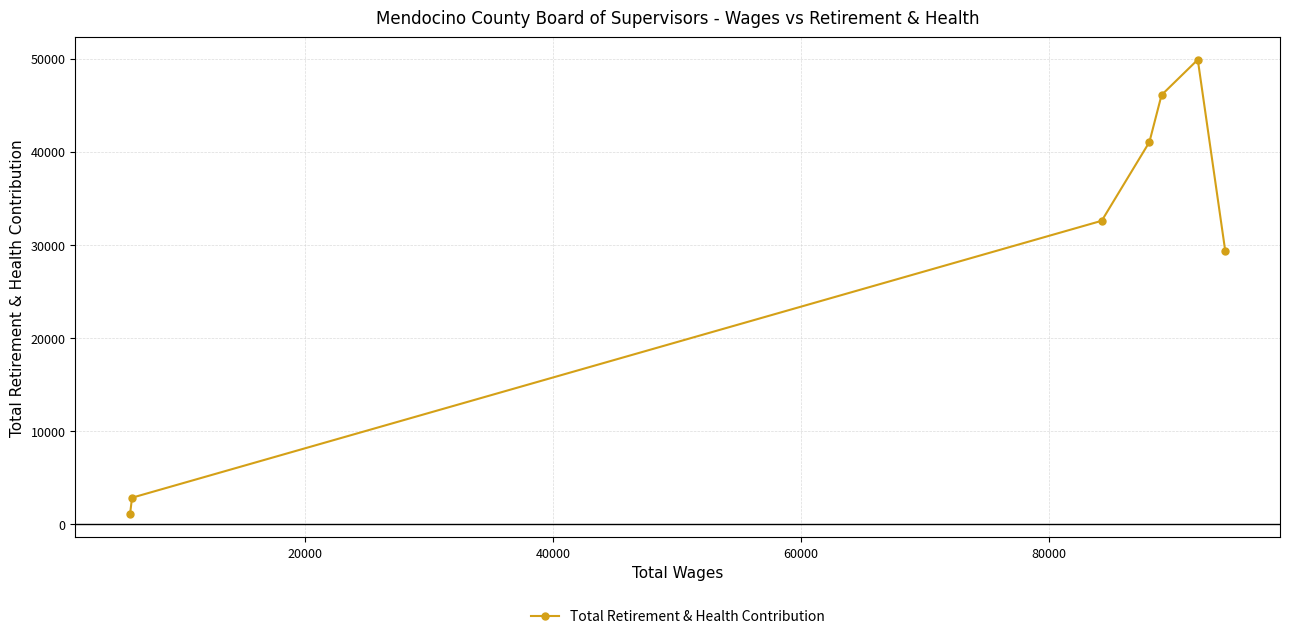

How many interior local peaks (higher than both neighbors) does the data have?

1